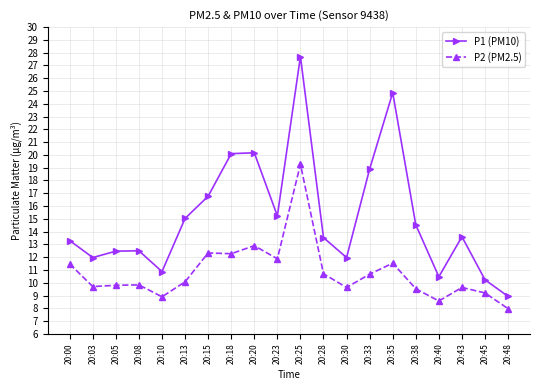

True or false: P2 (PM2.5) and P1 (PM10) intersect in this chart.

False